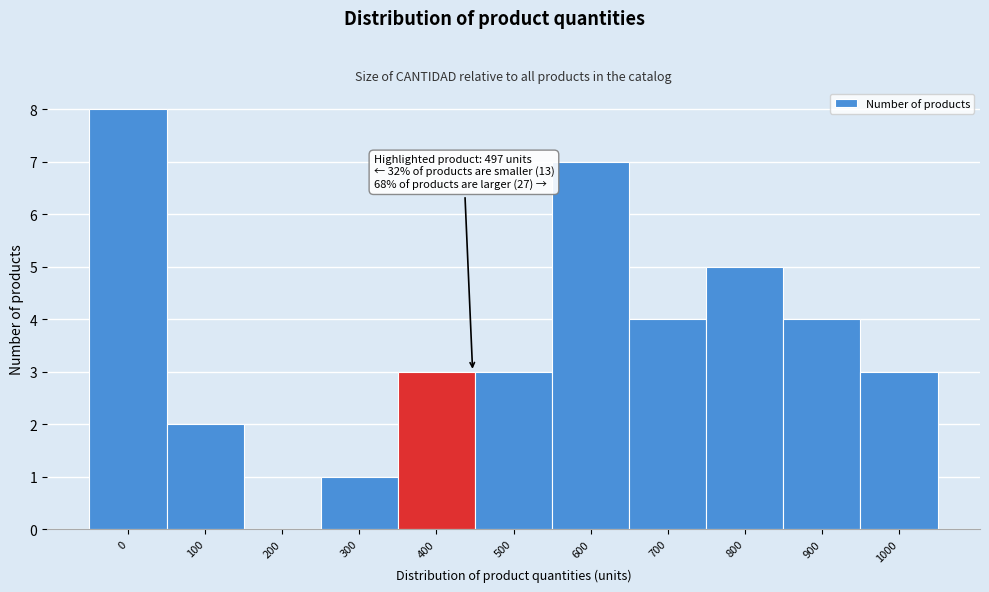

Reading left to right, what are all the values shown in this chart?

0=8	100=2	200=0	300=1	400=3	500=3	600=7	700=4	800=5	900=4	1000=3